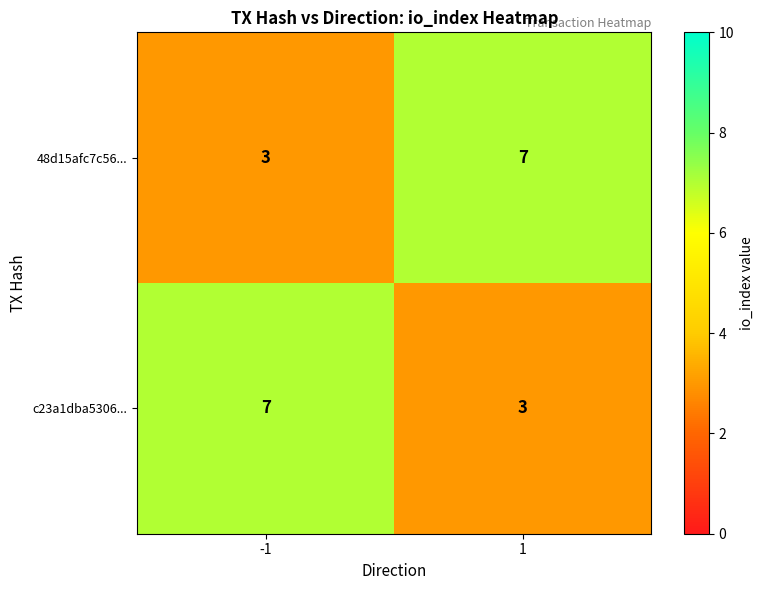

What is the difference between the c23a1dba5306... values at 1 and -1?

4